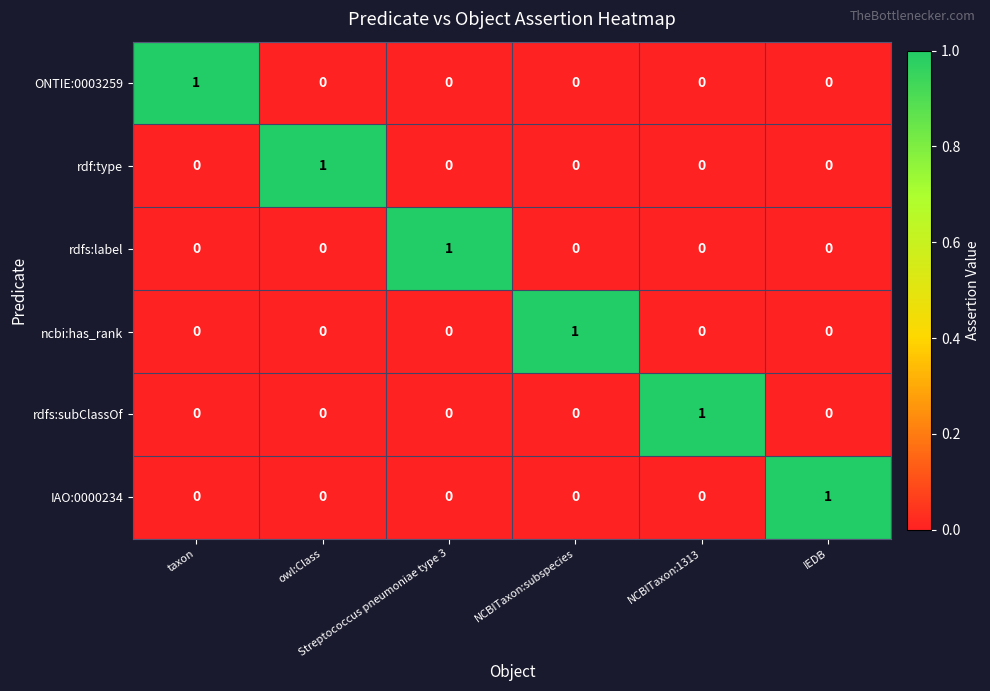

At how many categories does at least one series exceed 0?

6